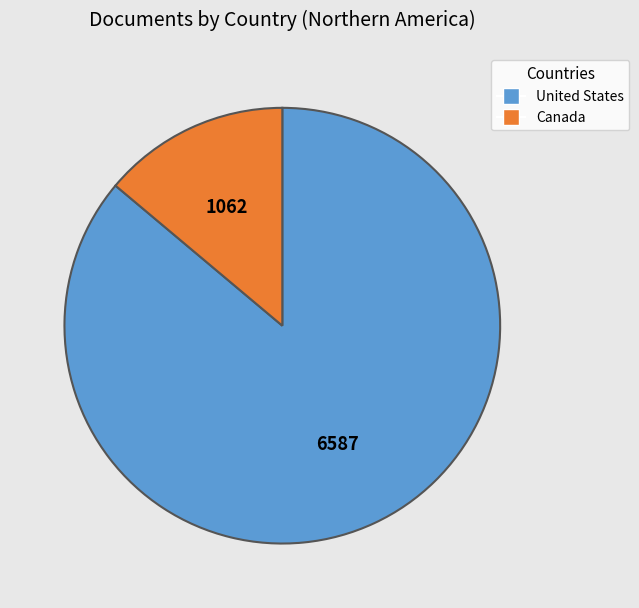

How many segments does this pie chart have?

2